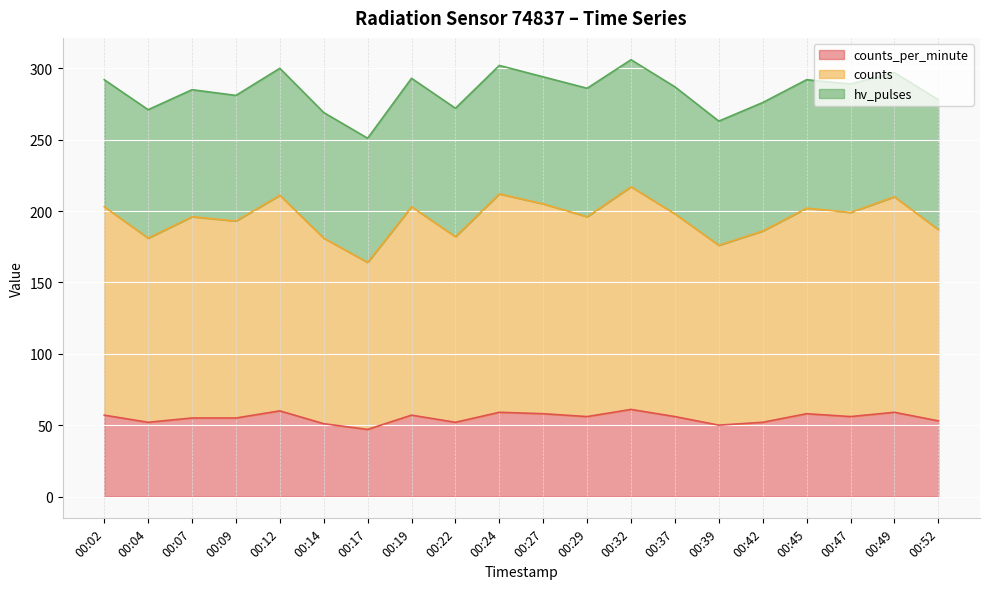

What is the total value across all series at 00:27?

294